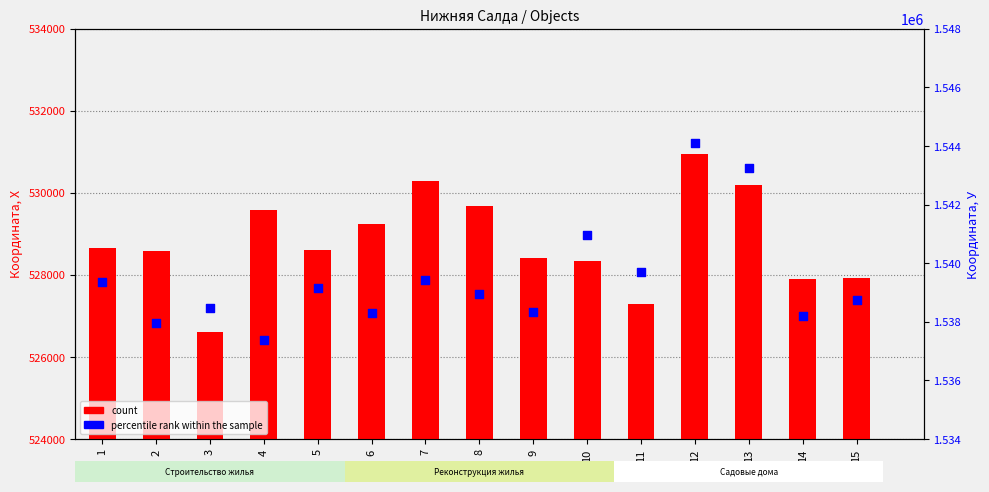

Which series has the largest Y range (max minus min)?

percentile rank within the sample